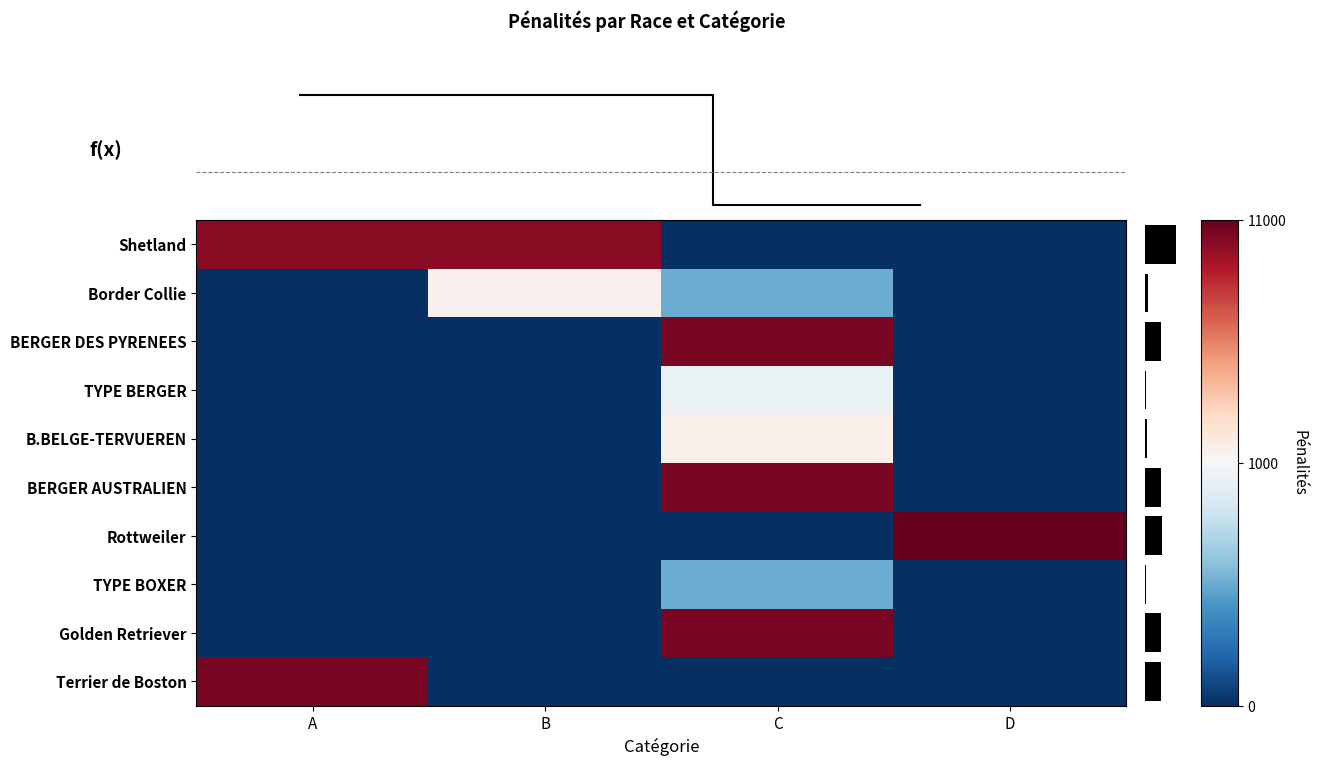

How many data points does each series have?

4